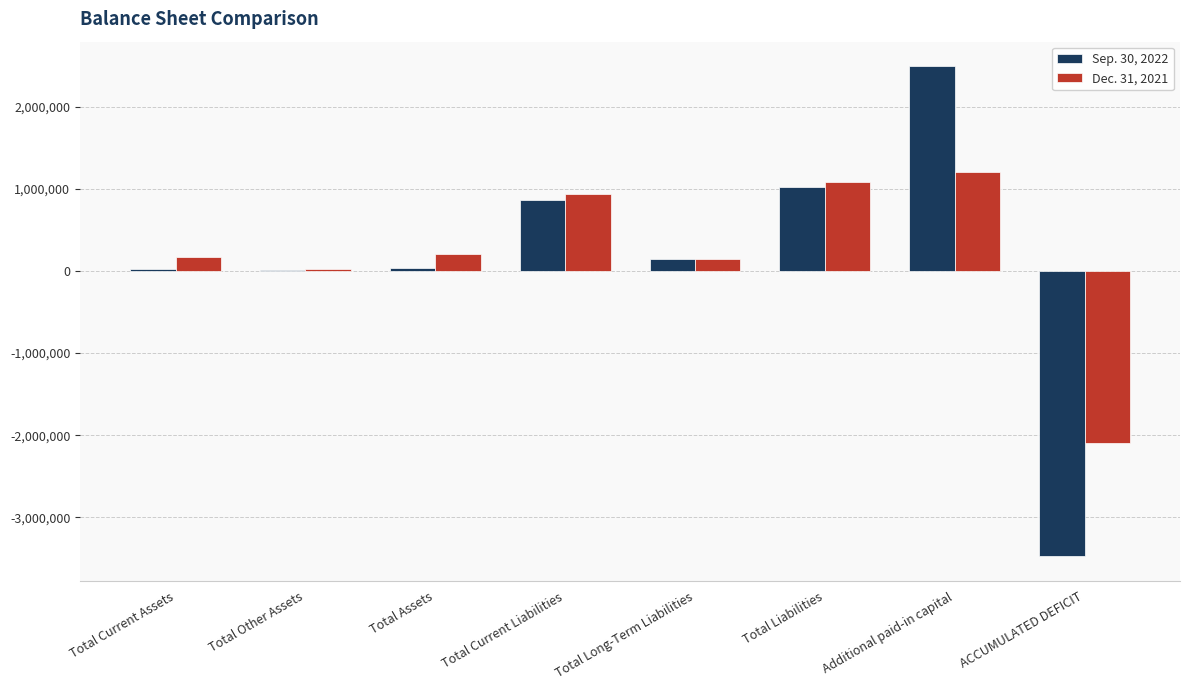

At which category does the chart reach its peak across all series?

Additional paid-in capital